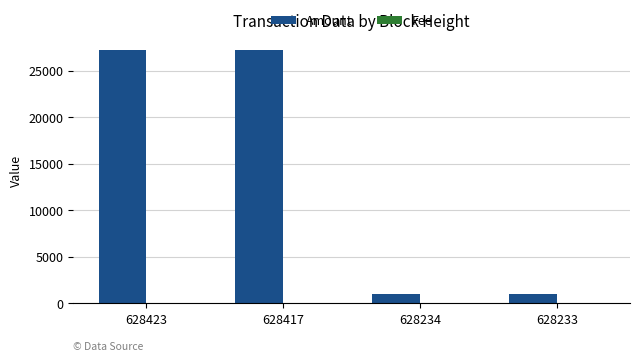

What is the approximate value of Amount at 628233?

1000